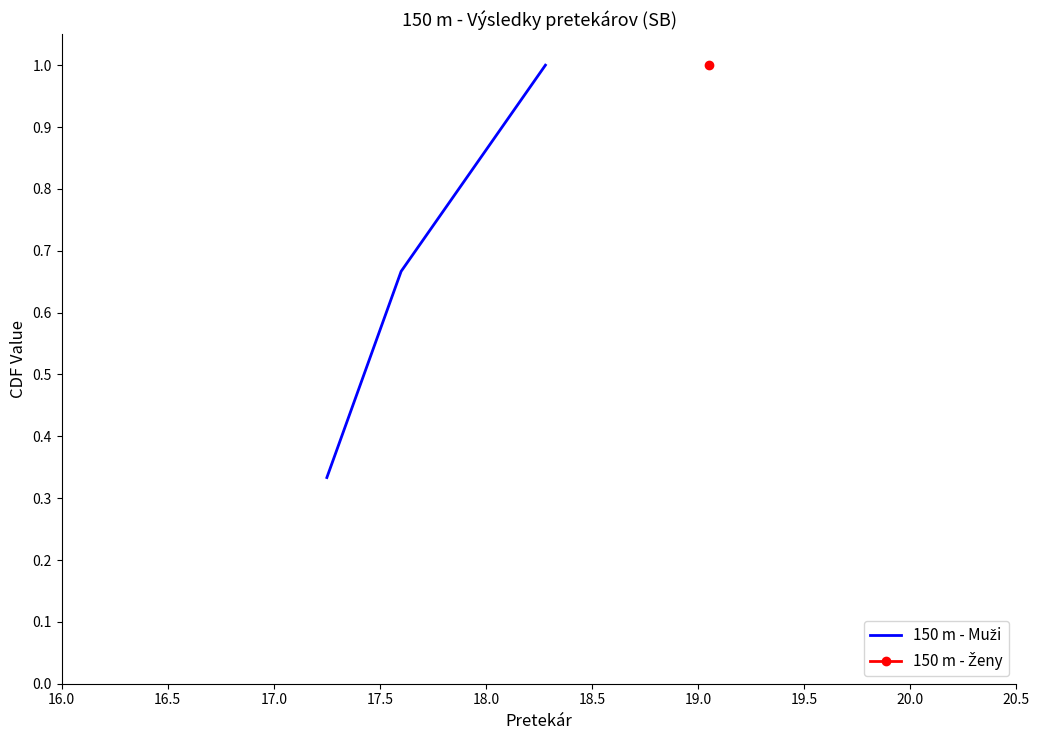

Which has a higher value, 16.0 or 17.0?

17.0